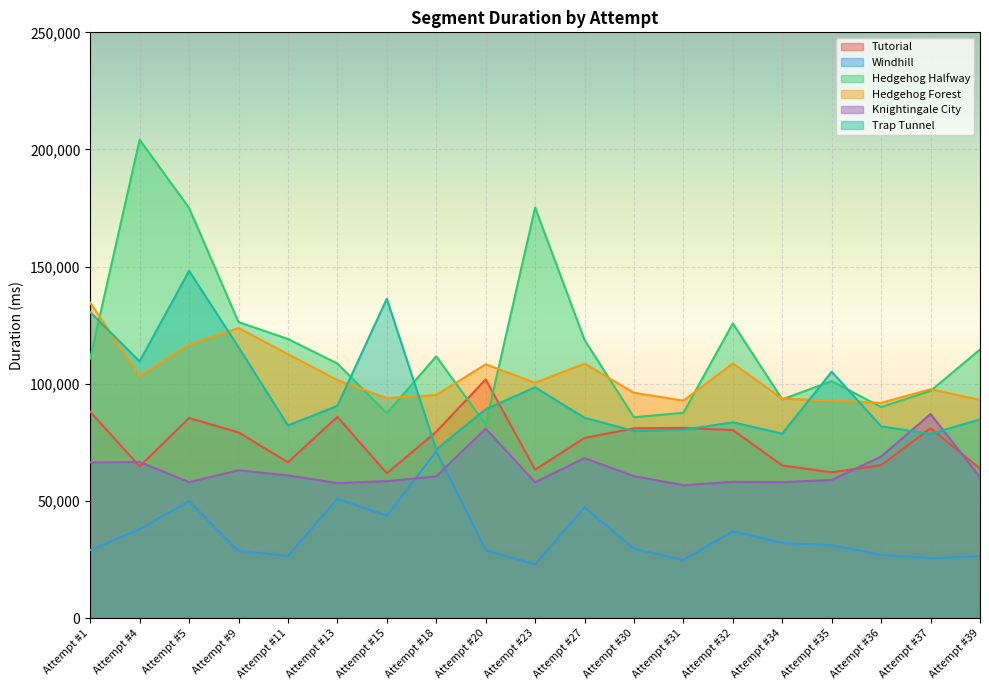

How many lines are shown in the chart?

6